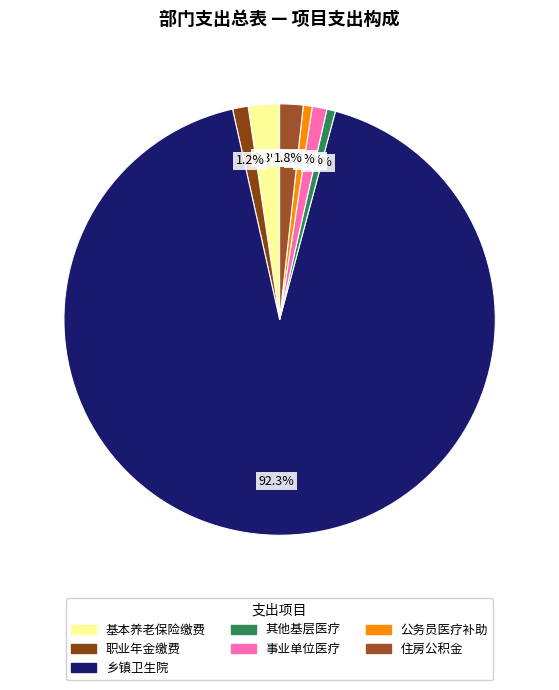

How many segments does this pie chart have?

7